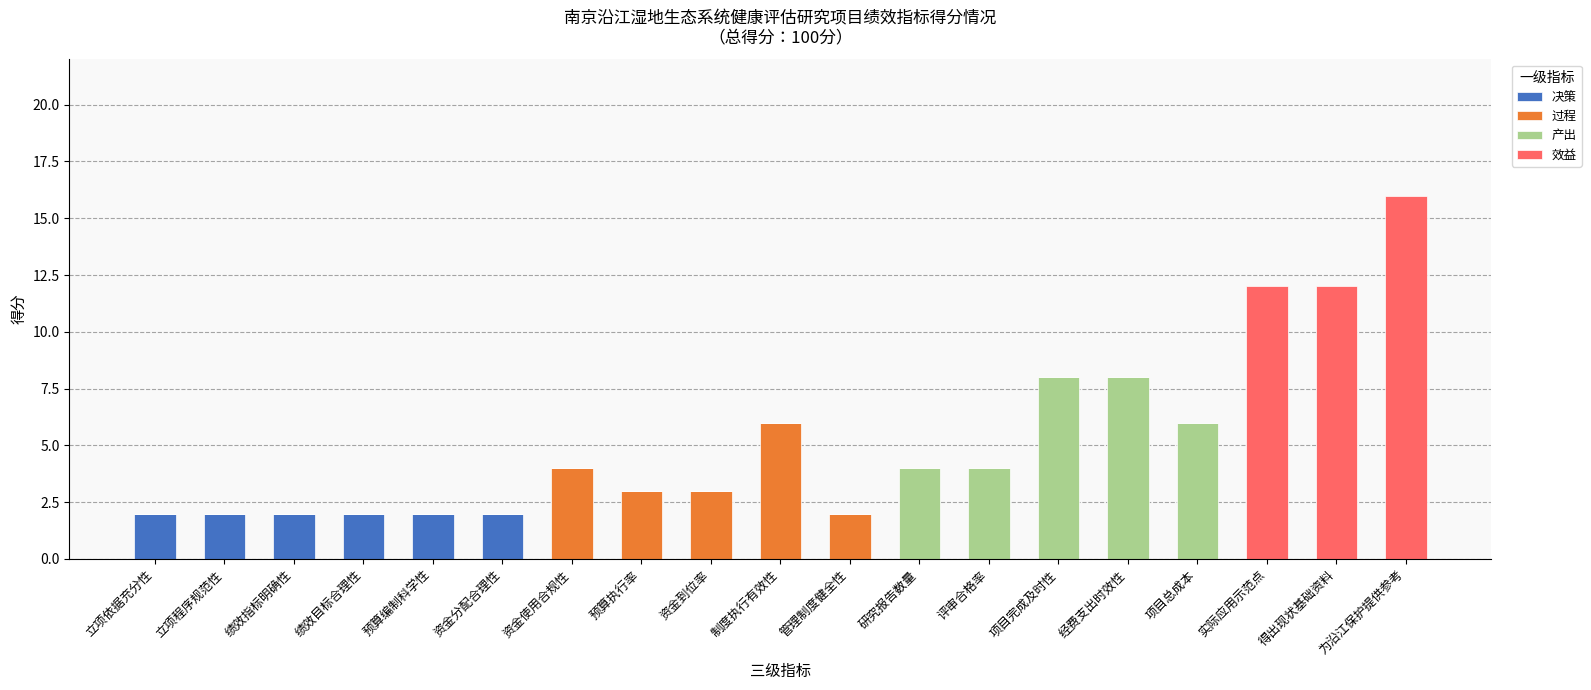

The 决策 series shows 2 at 立项依据充分性. True or false?

True